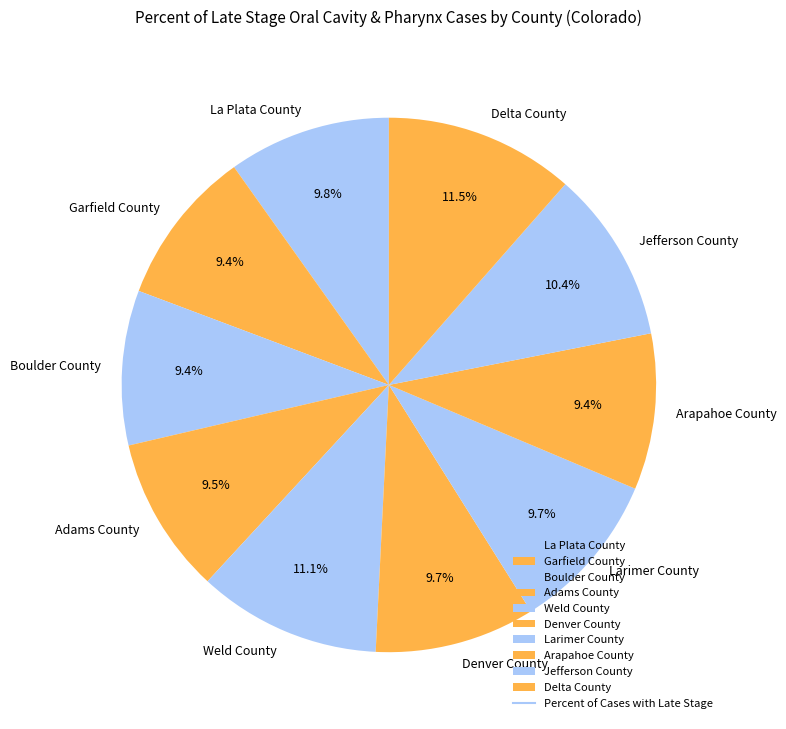

Is there a majority slice in this chart?

No